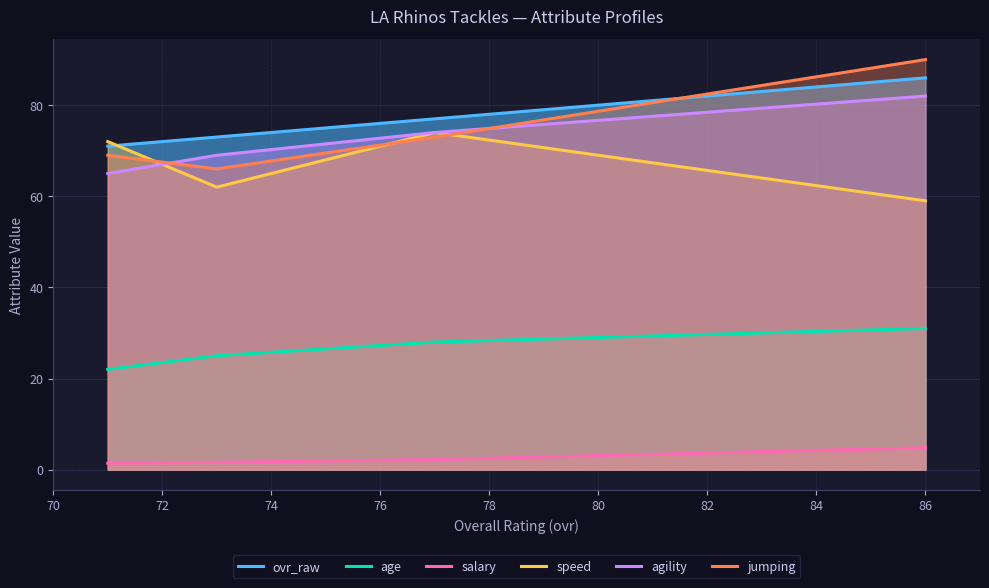

True or false: agility and jumping cross at least once.

True